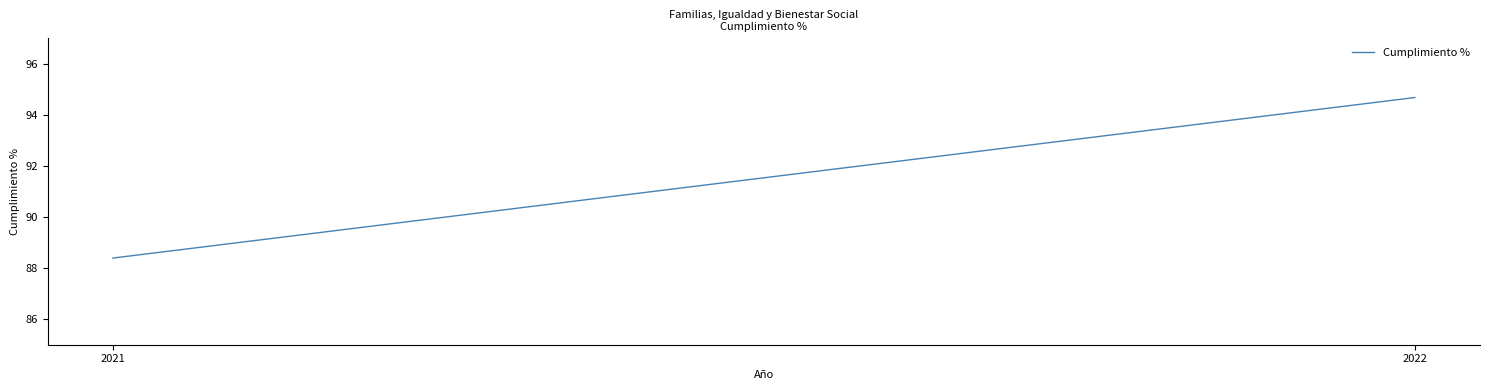

Between 2022 and 2021, which is larger?

2022